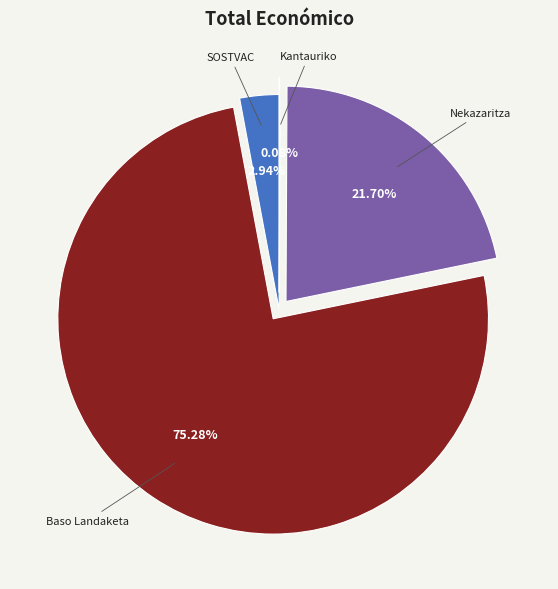

Does any single category account for the majority?

Yes